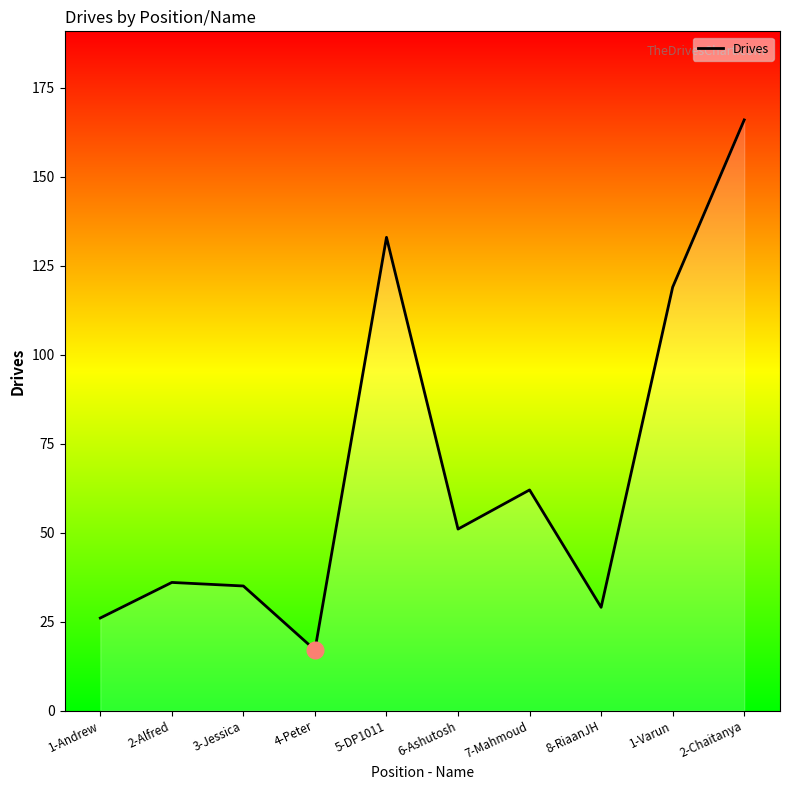

What is the approximate value at 2-Alfred, to the nearest 50?

50